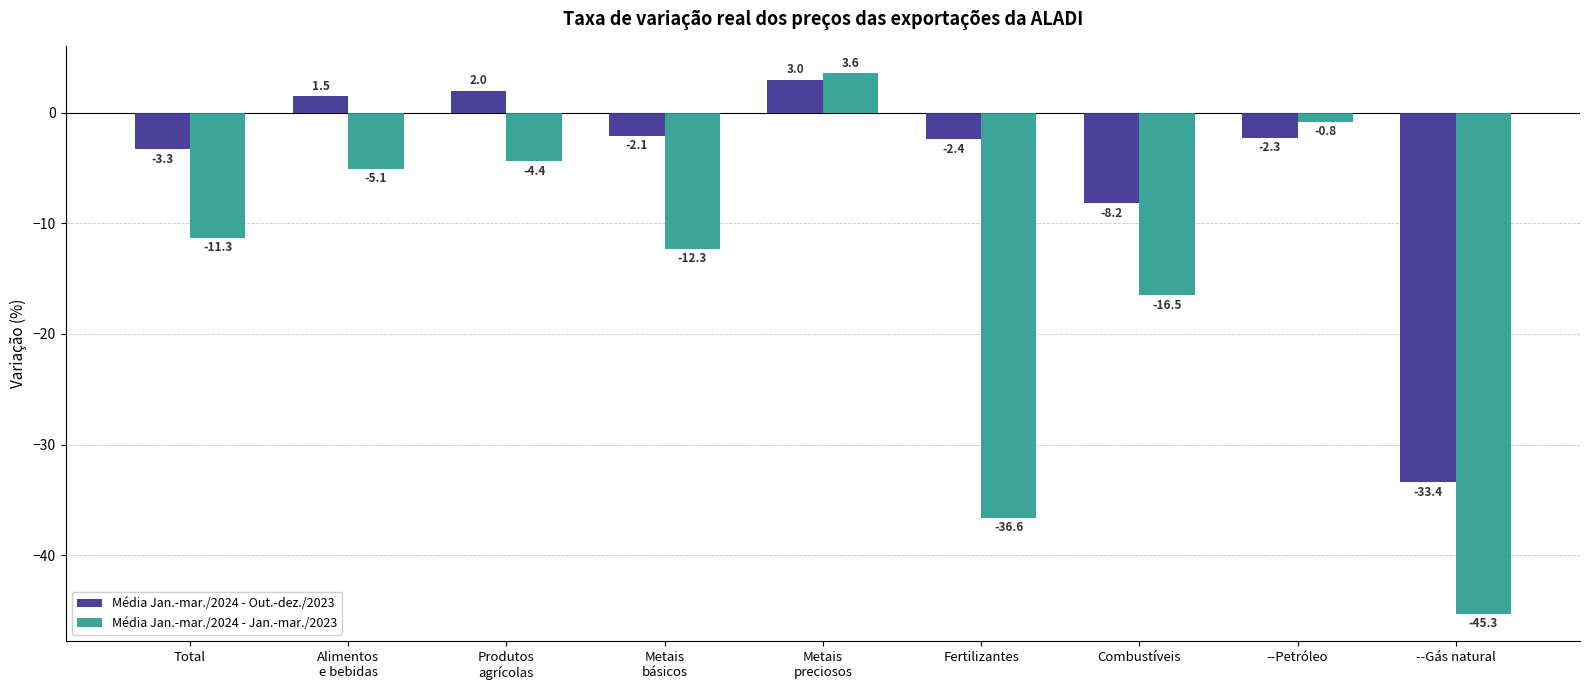

What is the spread (max minus min) of values at --Gás natural?

11.9